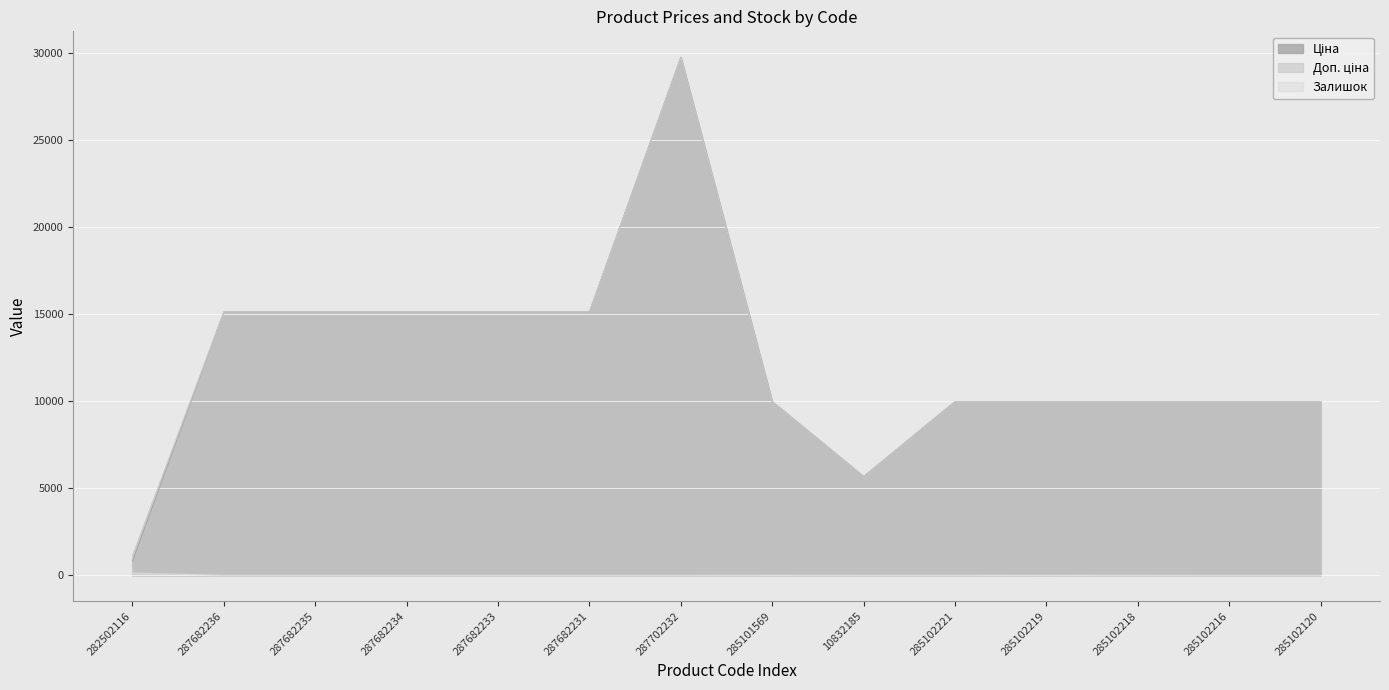

Count the number of data series in this chart.

3